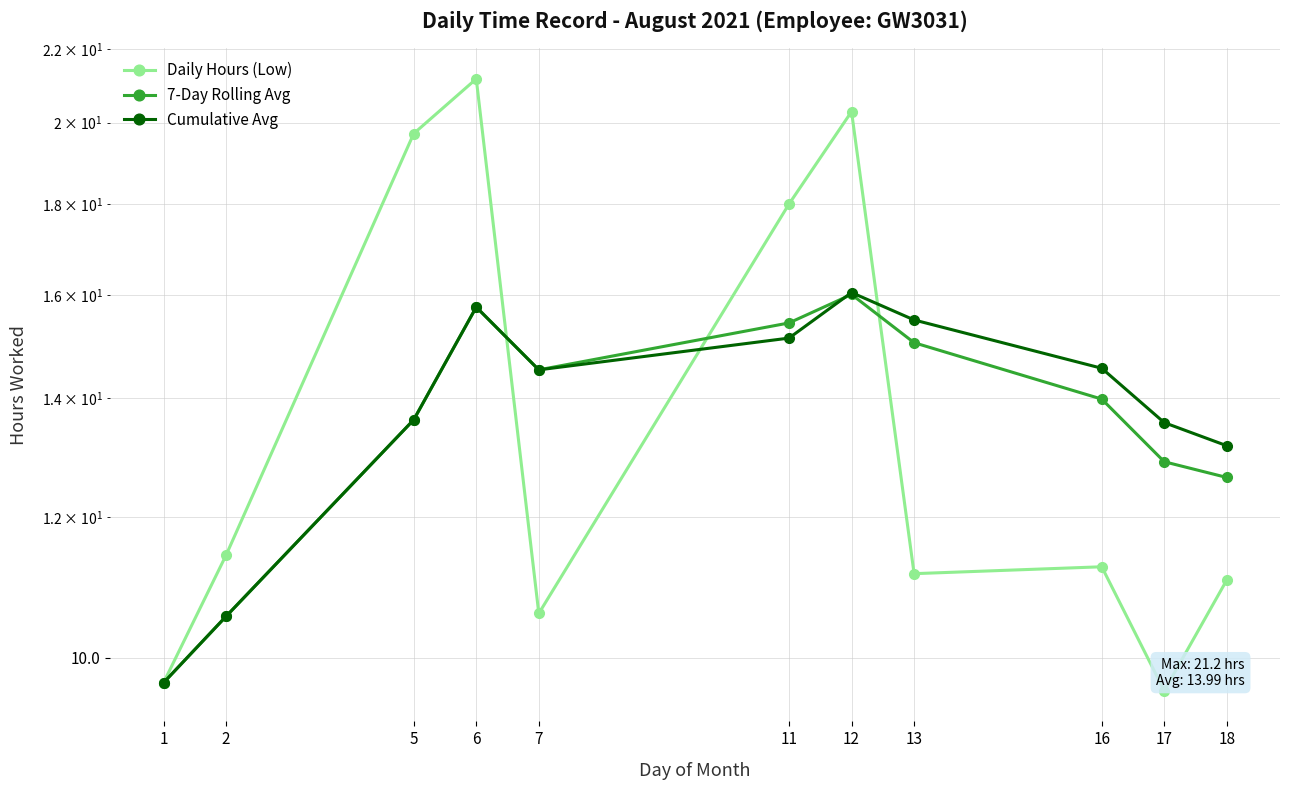

In Daily Hours (Low), how many points are higher than both neighbors (excluding endpoints)?

3